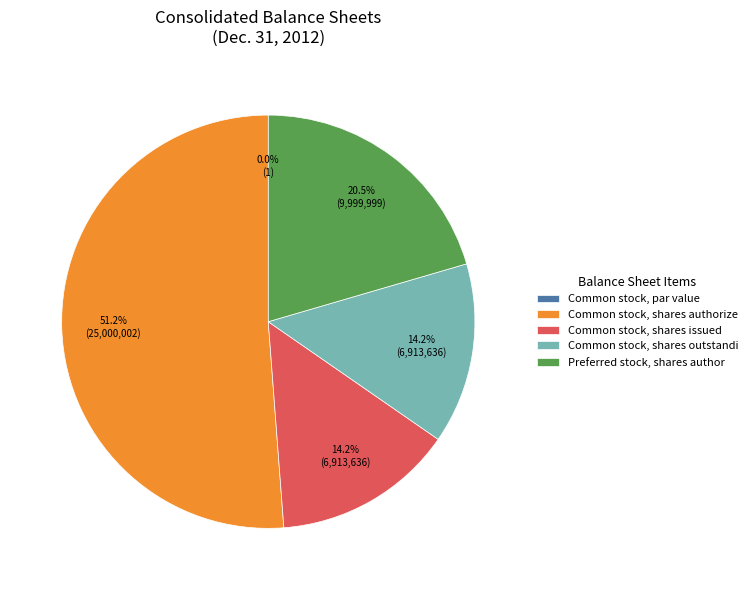

To the nearest percent, what is the difference between the largest and smallest slice percentages?

51%